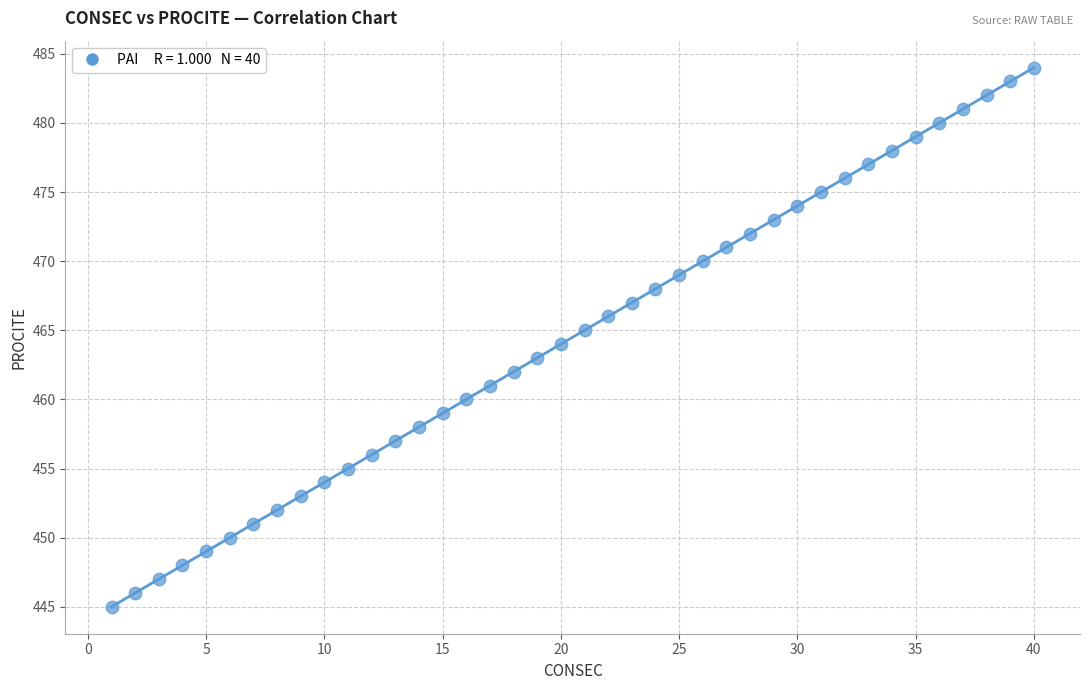

What is the range of X values (max minus min)?

39